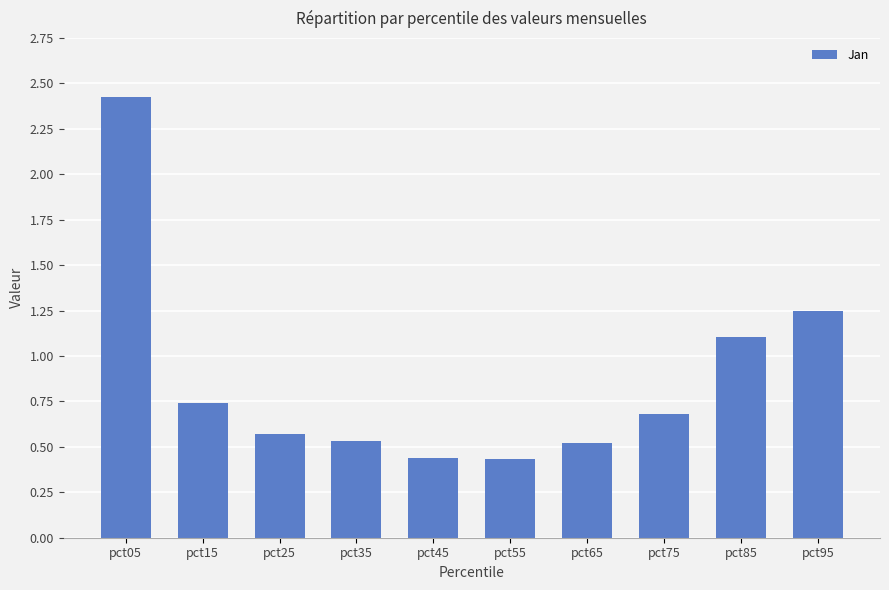

At which category does the chart reach its peak across all series?

pct05